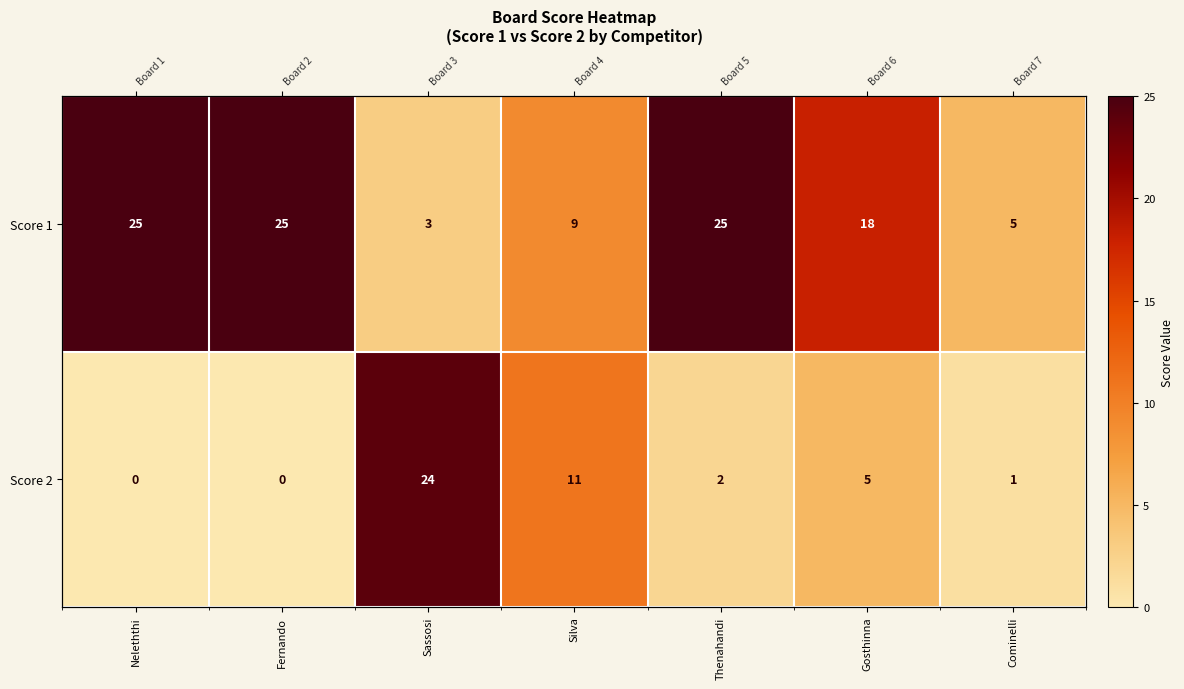

How many categories are shown in the chart?

7